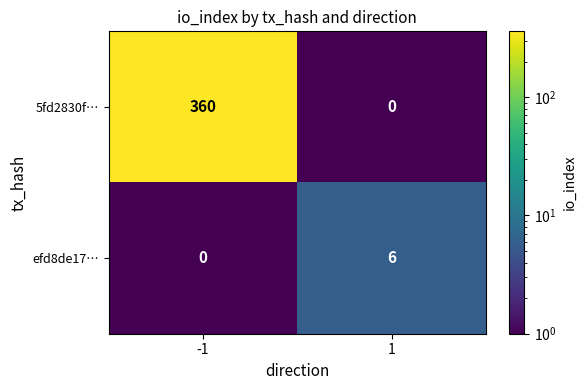

Reading right to left, extract all data points from this chart.

5fd2830f…: 1=0	-1=360
efd8de17…: 1=6	-1=0